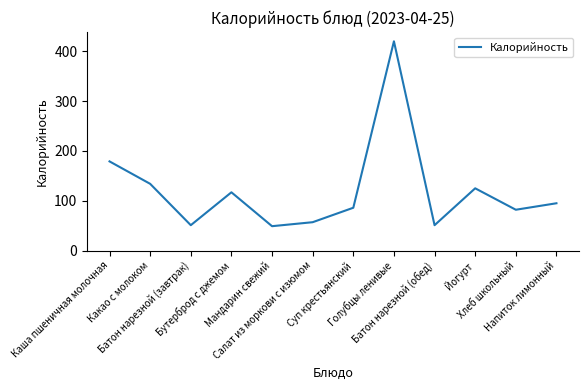

Where is the first local maximum?

Бутерброд с джемом